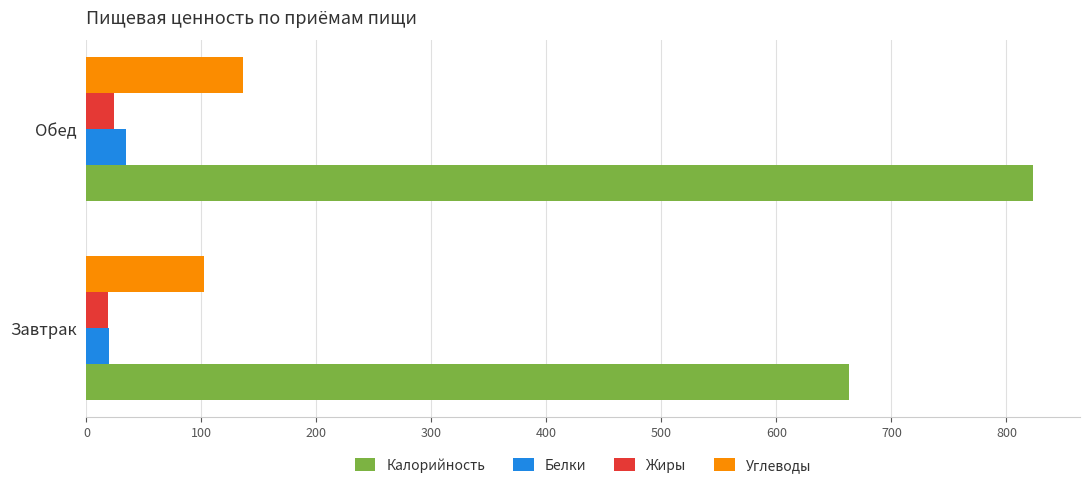

Which series has the largest total across all categories?

Калорийность